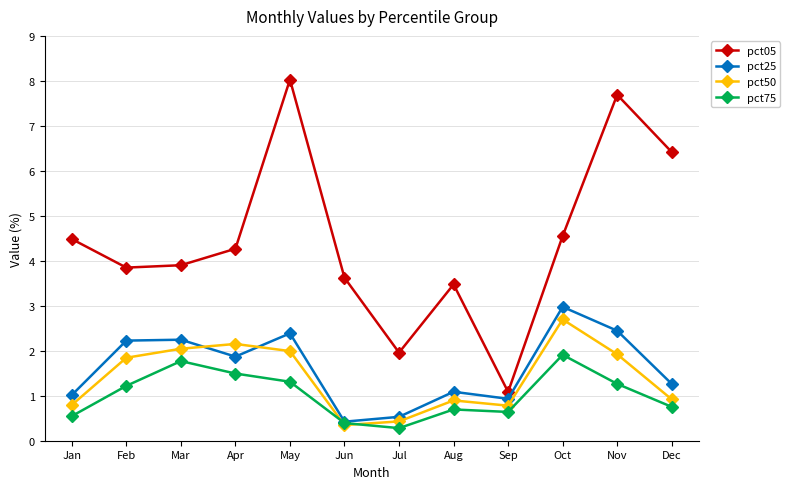

What is the sum of all pct75 values?

12.3